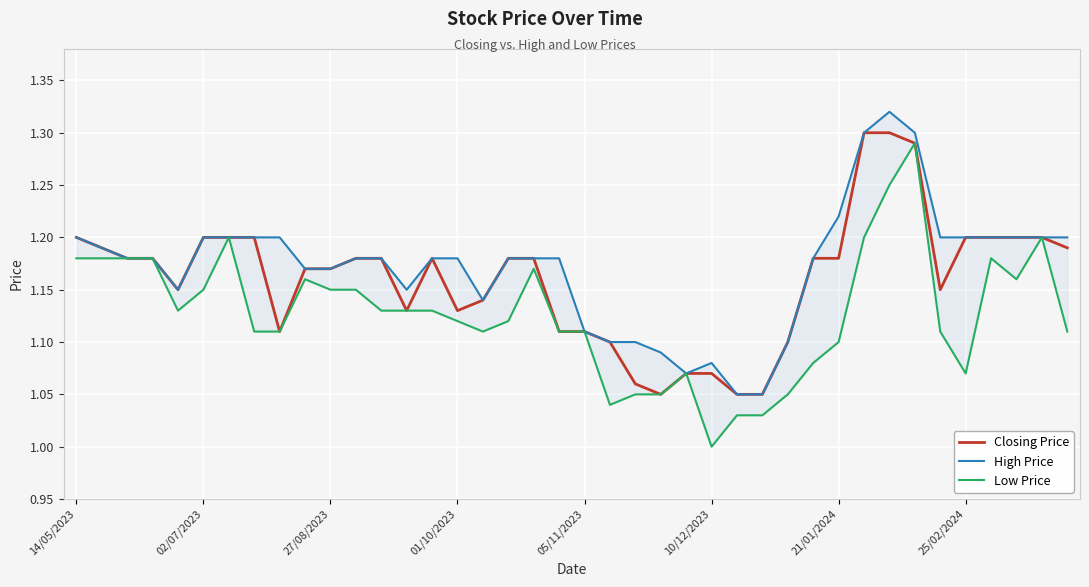

Rank the series by their average value, from lowest to highest.

Low Price, Closing Price, High Price